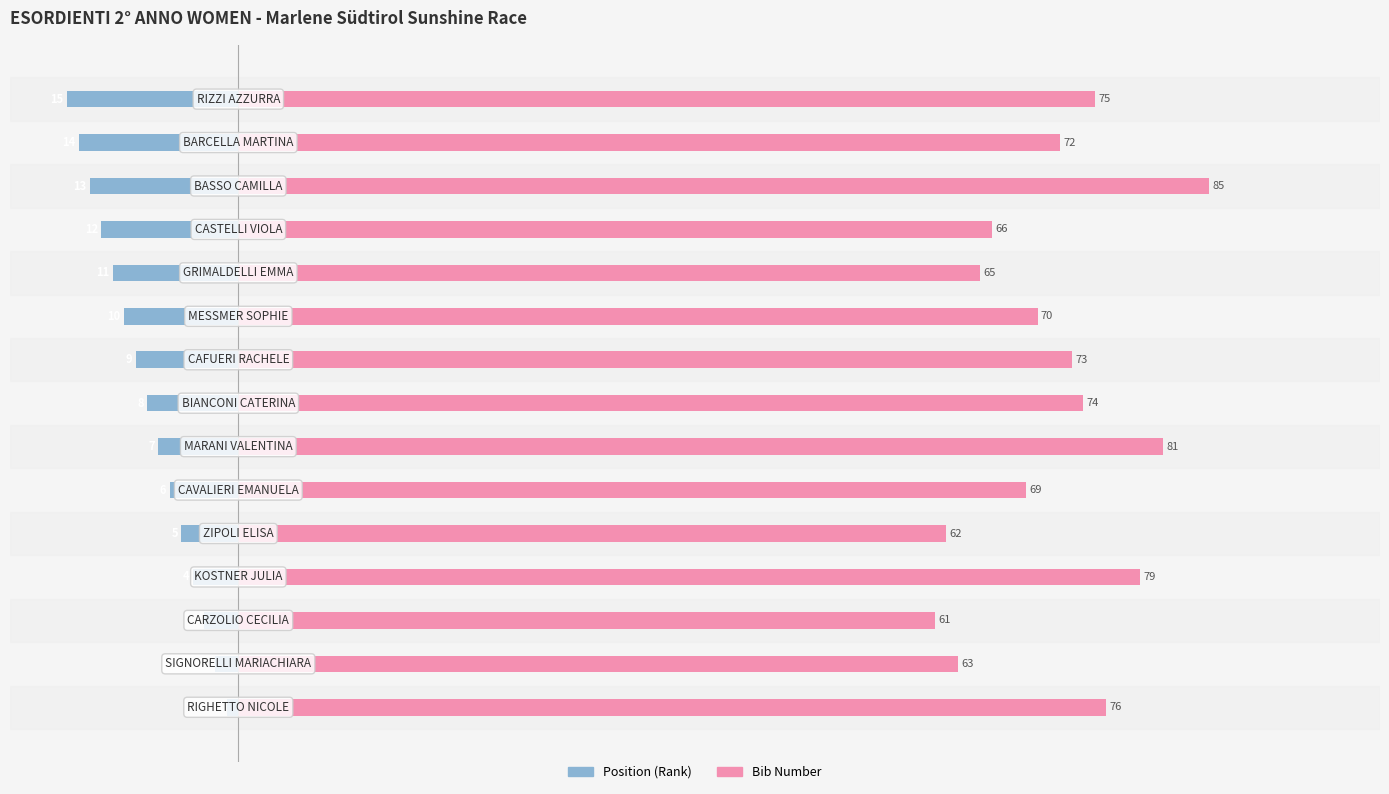

Is it true that Position equals -14 at 13?

True